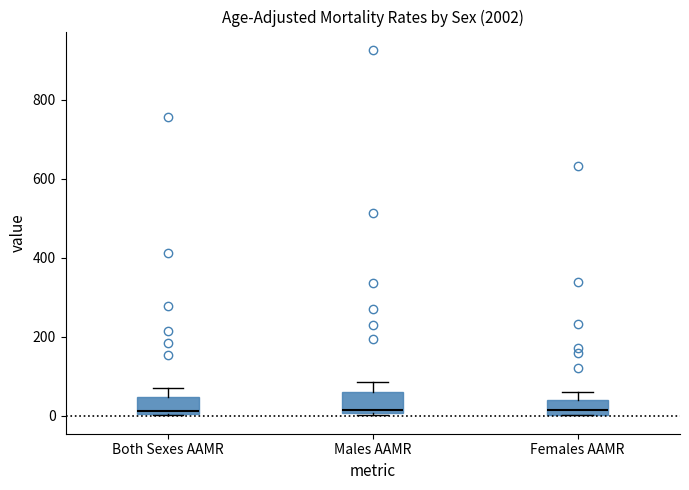

Reading left to right, read every box against the y-axis: the position of its median line, the range the box covers, and the ends of its whiskers. The values are not printed on the chart, so give them approximately, as read against the axis.

Both Sexes AAMR: median 20, box 0 to 40, whiskers 0 to 80
Males AAMR: median 20, box 0 to 60, whiskers 0 to 80
Females AAMR: median 20, box 0 to 40, whiskers 0 to 60